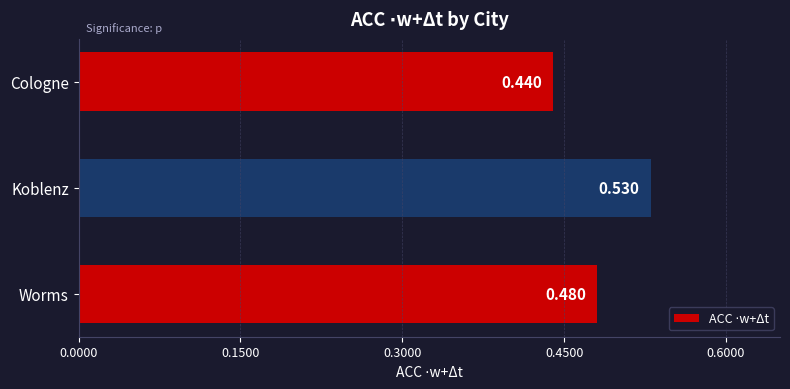

List the labels in order of value, smallest first.

Cologne, Worms, Koblenz